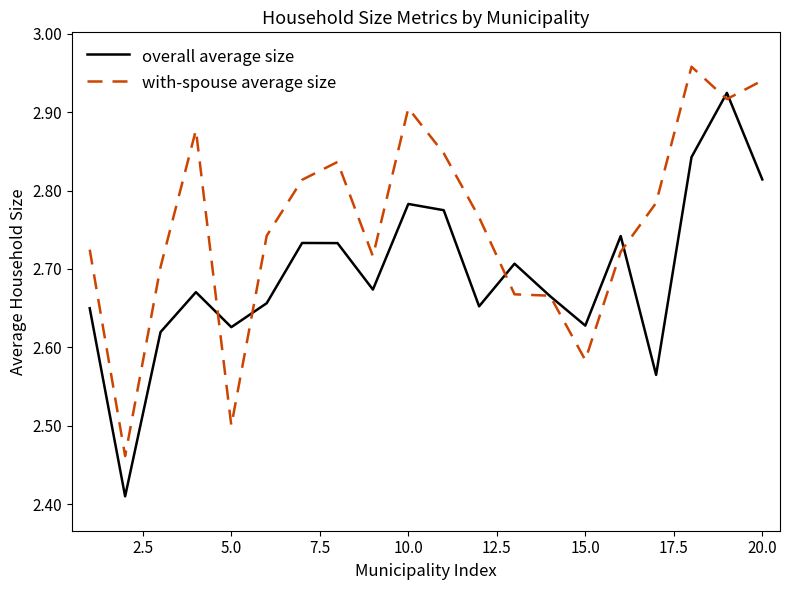

List the series in order of their peak value, lowest first.

overall average size, with-spouse average size